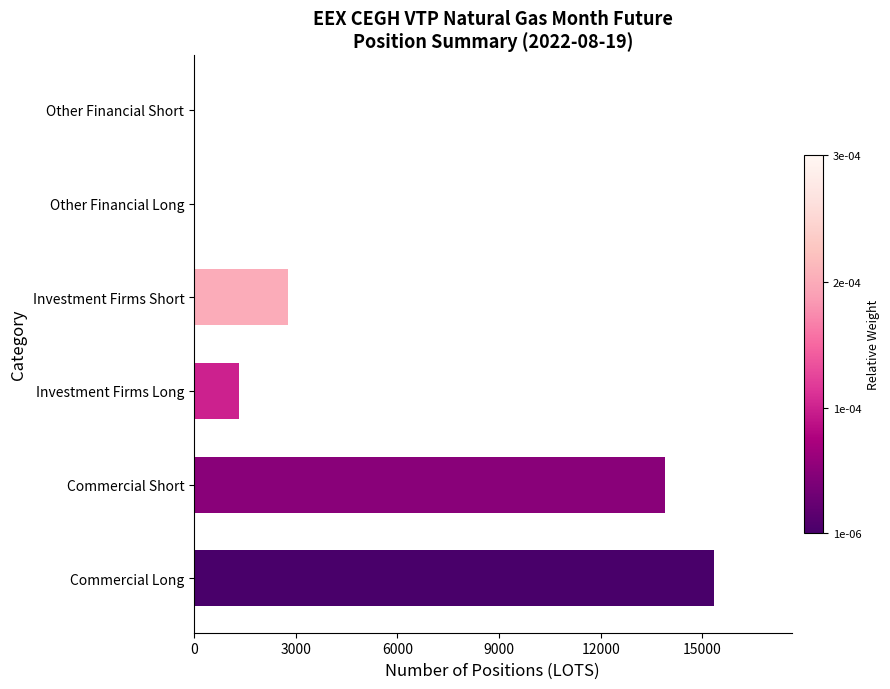

Count the number of data series in this chart.

1